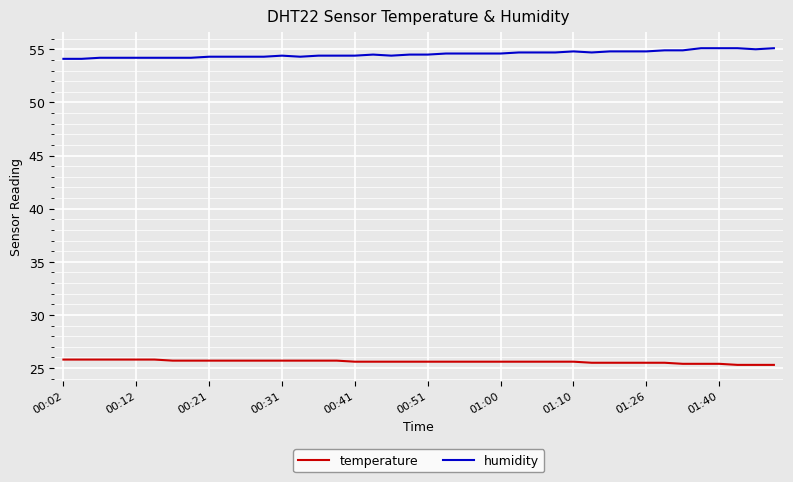

Count the temperature values in the range 25 to 26.

40